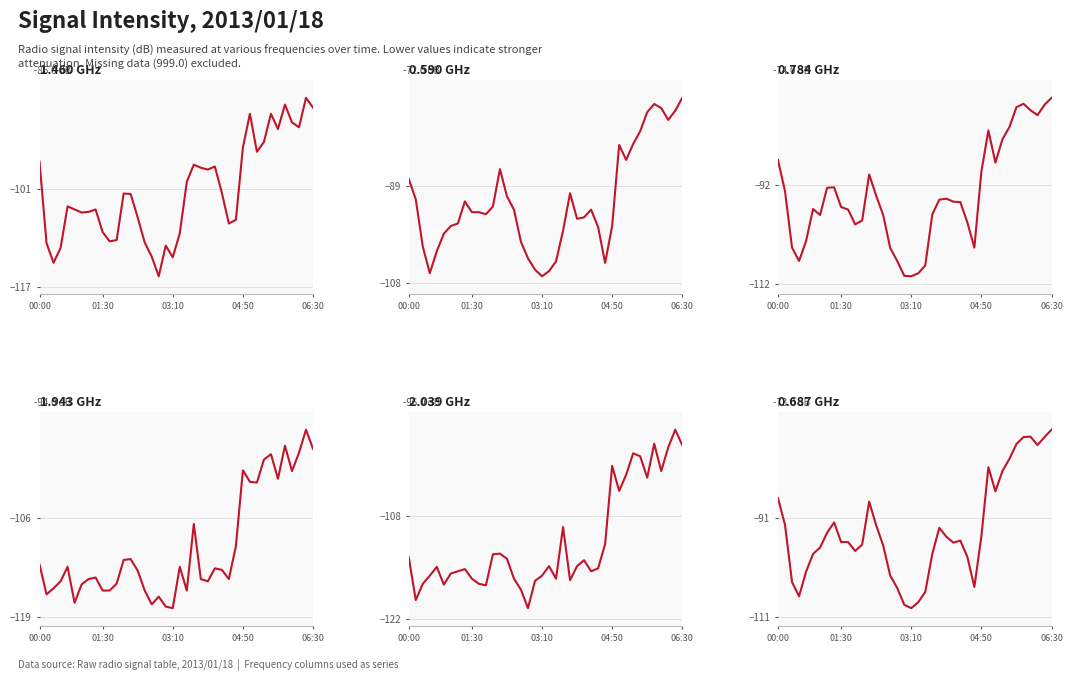

Reading right to left, transcribe all the data shown in this chart.

1.460: 06:30=-87.8	06:20=-86.2	06:10=-91.0	06:00=-90.2	05:50=-87.3	05:40=-91.3	05:30=-88.8	05:20=-93.4	05:10=-95.0	05:00=-88.8	04:50=-94.3	04:40=-106.1	04:30=-106.7	04:20=-101.7	04:10=-97.4	04:00=-97.9	03:50=-97.6	03:40=-97.1	03:30=-99.9	03:20=-108.3	03:10=-112.2	03:00=-110.3	02:50=-115.3	02:40=-112.1	02:30=-109.8	02:20=-105.7	02:10=-101.9	02:00=-101.8	01:50=-109.4	01:40=-109.6	01:30=-108.1	01:20=-104.4	01:10=-104.8	01:00=-104.9	00:50=-104.4	00:40=-103.9	00:30=-110.7	00:20=-113.1	00:10=-109.9	00:00=-96.6
0.590: 06:30=-71.8	06:20=-74.3	06:10=-76.1	06:00=-73.8	05:50=-73.0	05:40=-74.6	05:30=-78.3	05:20=-80.8	05:10=-83.9	05:00=-81.0	04:50=-96.8	04:40=-104.0	04:30=-97.0	04:20=-93.6	04:10=-95.1	04:00=-95.4	03:50=-90.4	03:40=-97.7	03:30=-103.7	03:20=-105.6	03:10=-106.6	03:00=-105.3	02:50=-103.1	02:40=-99.9	02:30=-93.6	02:20=-91.0	02:10=-85.7	02:00=-93.0	01:50=-94.5	01:40=-94.1	01:30=-94.1	01:20=-92.0	01:10=-96.3	01:00=-96.8	00:50=-98.3	00:40=-101.7	00:30=-106.0	00:20=-100.8	00:10=-91.6	00:00=-87.6
0.784: 06:30=-74.3	06:20=-75.7	06:10=-77.8	06:00=-76.8	05:50=-75.5	05:40=-76.2	05:30=-80.2	05:20=-82.7	05:10=-87.4	05:00=-80.9	04:50=-89.2	04:40=-104.6	04:30=-99.5	04:20=-95.4	04:10=-95.3	04:00=-94.7	03:50=-94.9	03:40=-97.9	03:30=-108.2	03:20=-109.8	03:10=-110.4	03:00=-110.3	02:50=-107.3	02:40=-104.7	02:30=-98.0	02:20=-94.1	02:10=-89.8	02:00=-99.1	01:50=-99.9	01:40=-96.9	01:30=-96.4	01:20=-92.4	01:10=-92.5	01:00=-98.0	00:50=-96.8	00:40=-103.3	00:30=-107.3	00:20=-104.6	00:10=-93.2	00:00=-86.9
1.943: 06:30=-97.0	06:20=-94.5	06:10=-97.5	06:00=-99.9	05:50=-96.6	05:40=-100.9	05:30=-97.7	05:20=-98.4	05:10=-101.4	05:00=-101.3	04:50=-99.8	04:40=-109.7	04:30=-114.0	04:20=-112.8	04:10=-112.6	04:00=-114.3	03:50=-114.0	03:40=-106.8	03:30=-115.5	03:20=-112.4	03:10=-117.8	03:00=-117.6	02:50=-116.3	02:40=-117.3	02:30=-115.5	02:20=-112.9	02:10=-111.4	02:00=-111.5	01:50=-114.6	01:40=-115.5	01:30=-115.5	01:20=-113.8	01:10=-114.0	01:00=-114.7	00:50=-117.1	00:40=-112.4	00:30=-114.3	00:20=-115.2	00:10=-116.0	00:00=-112.1
2.039: 06:30=-98.4	06:20=-96.3	06:10=-98.7	06:00=-101.9	05:50=-98.2	05:40=-102.8	05:30=-99.9	05:20=-99.5	05:10=-102.4	05:00=-104.6	04:50=-101.2	04:40=-111.8	04:30=-115.1	04:20=-115.5	04:10=-114.0	04:00=-114.8	03:50=-116.7	03:40=-109.5	03:30=-116.5	03:20=-114.8	03:10=-116.1	03:00=-116.8	02:50=-120.5	02:40=-118.0	02:30=-116.5	02:20=-113.8	02:10=-113.1	02:00=-113.2	01:50=-117.4	01:40=-117.2	01:30=-116.5	01:20=-115.2	01:10=-115.5	01:00=-115.8	00:50=-117.3	00:40=-114.9	00:30=-116.1	00:20=-117.2	00:10=-119.4	00:00=-113.6
0.687: 06:30=-73.0	06:20=-74.5	06:10=-76.1	06:00=-74.4	05:50=-74.5	05:40=-75.9	05:30=-78.9	05:20=-81.4	05:10=-85.5	05:00=-80.6	04:50=-94.6	04:40=-104.9	04:30=-98.8	04:20=-95.5	04:10=-95.9	04:00=-94.7	03:50=-92.9	03:40=-98.2	03:30=-105.9	03:20=-108.0	03:10=-109.2	03:00=-108.5	02:50=-105.1	02:40=-102.6	02:30=-96.5	02:20=-92.4	02:10=-87.6	02:00=-96.3	01:50=-97.6	01:40=-95.8	01:30=-95.8	01:20=-91.8	01:10=-93.9	01:00=-96.9	00:50=-98.2	00:40=-101.8	00:30=-106.8	00:20=-103.9	00:10=-92.3	00:00=-86.9